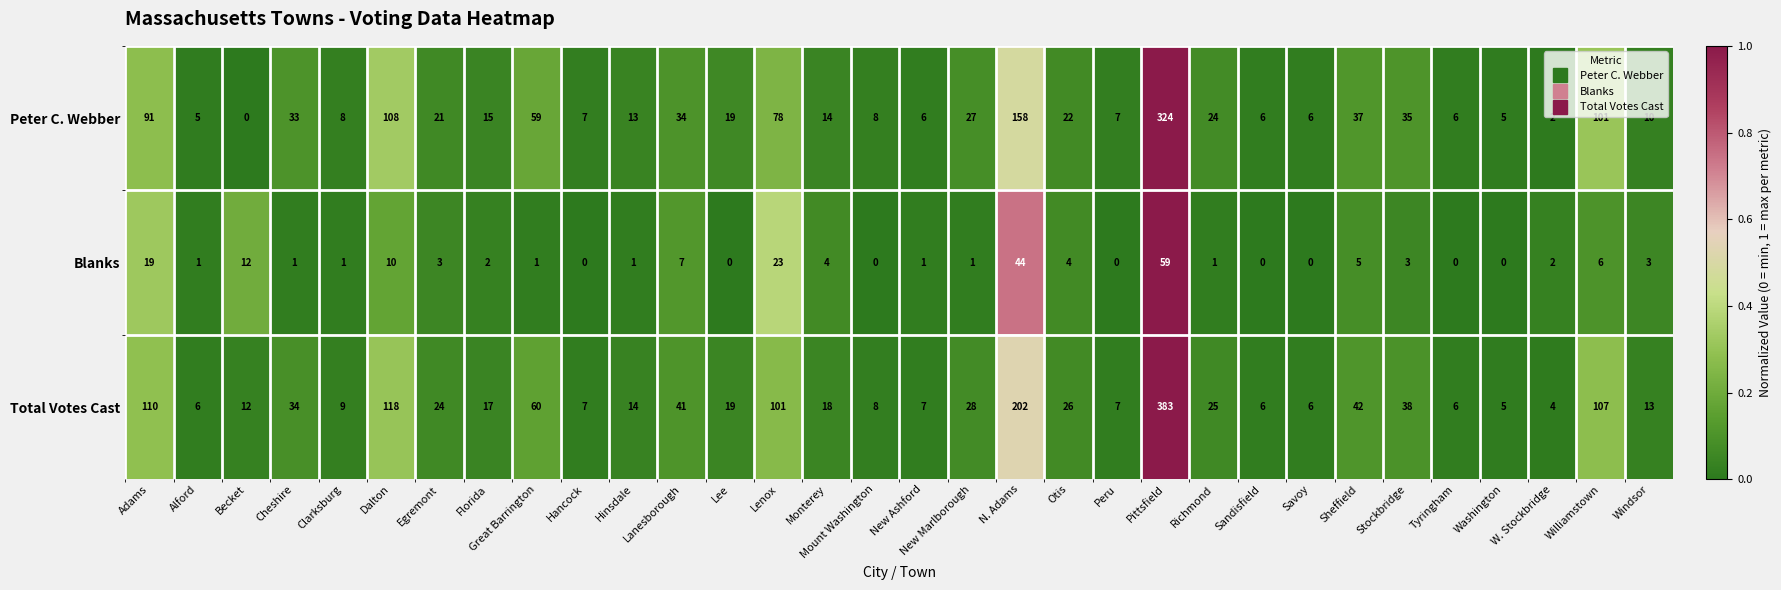

At which category does the chart reach its peak across all series?

Pittsfield